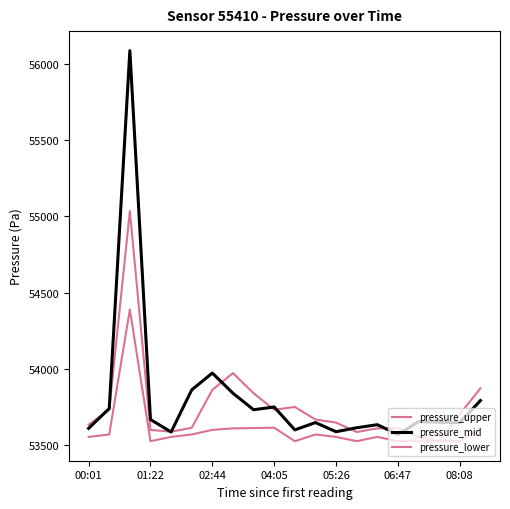

How many lines are shown in the chart?

3